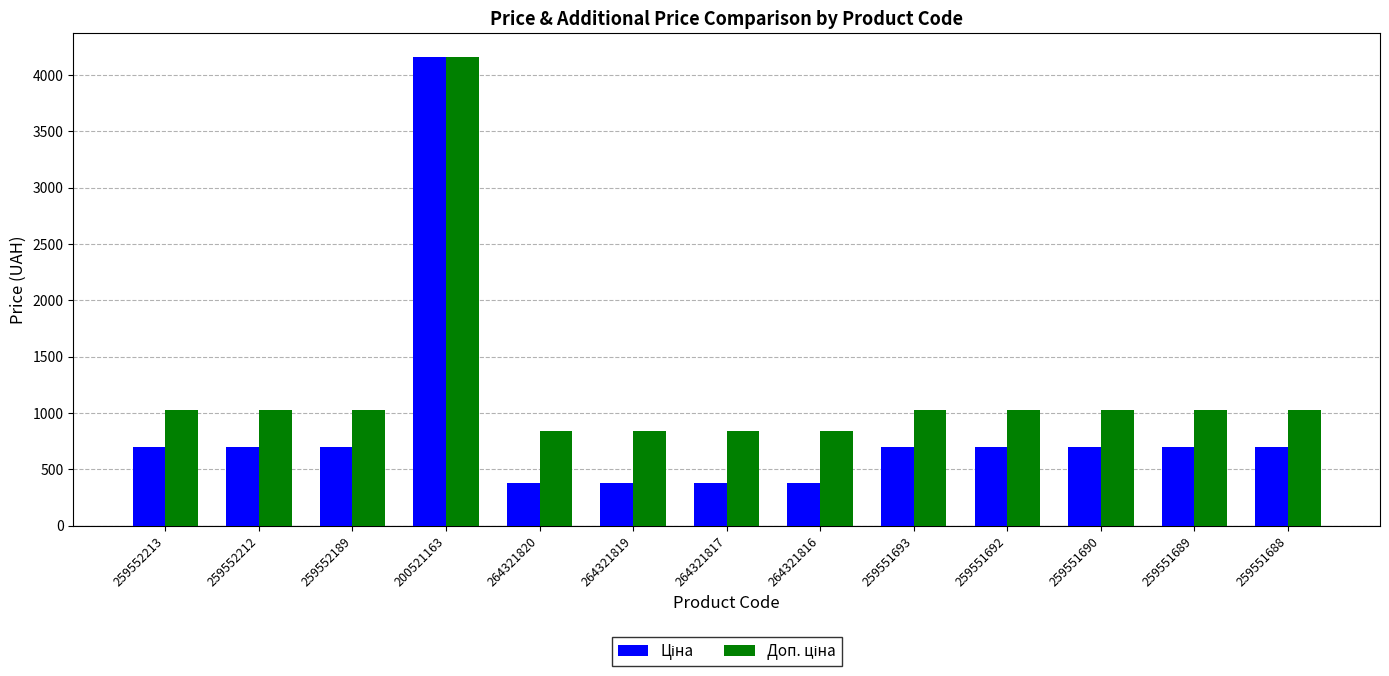

How many bars are there in total?

26